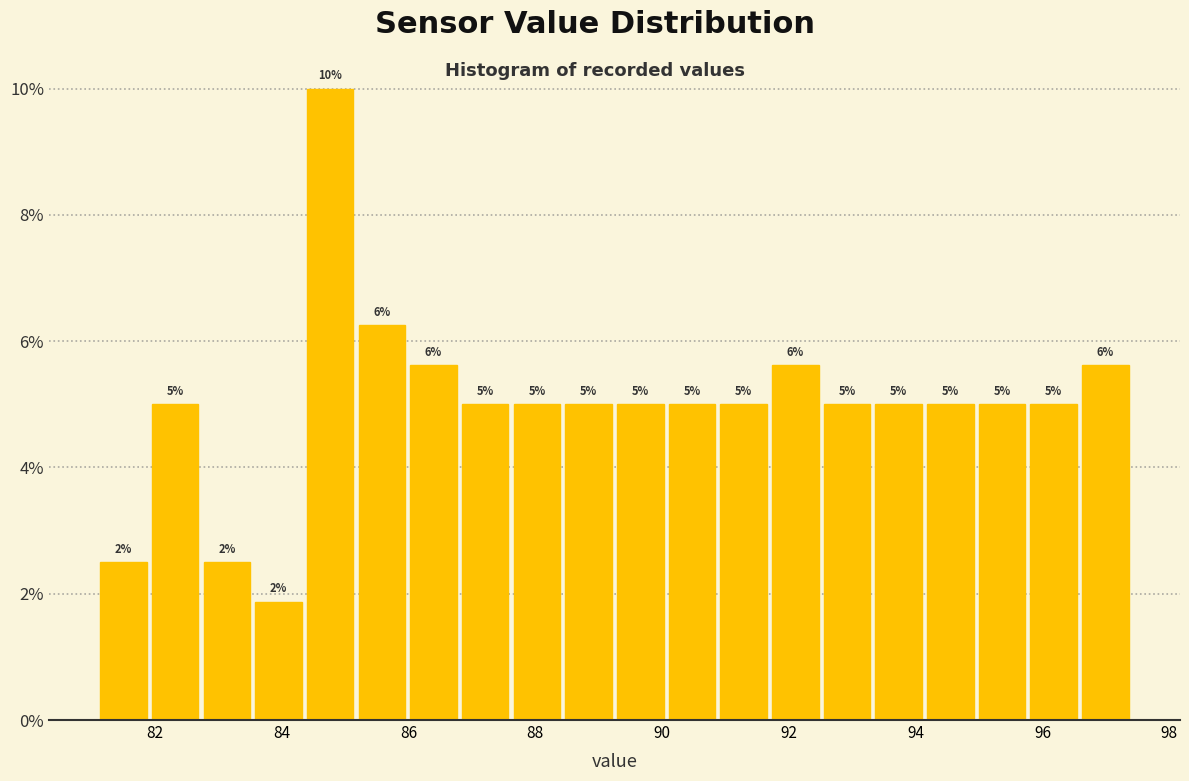

Over which range of the x-axis is the bar tallest?

84.4 to 85.2